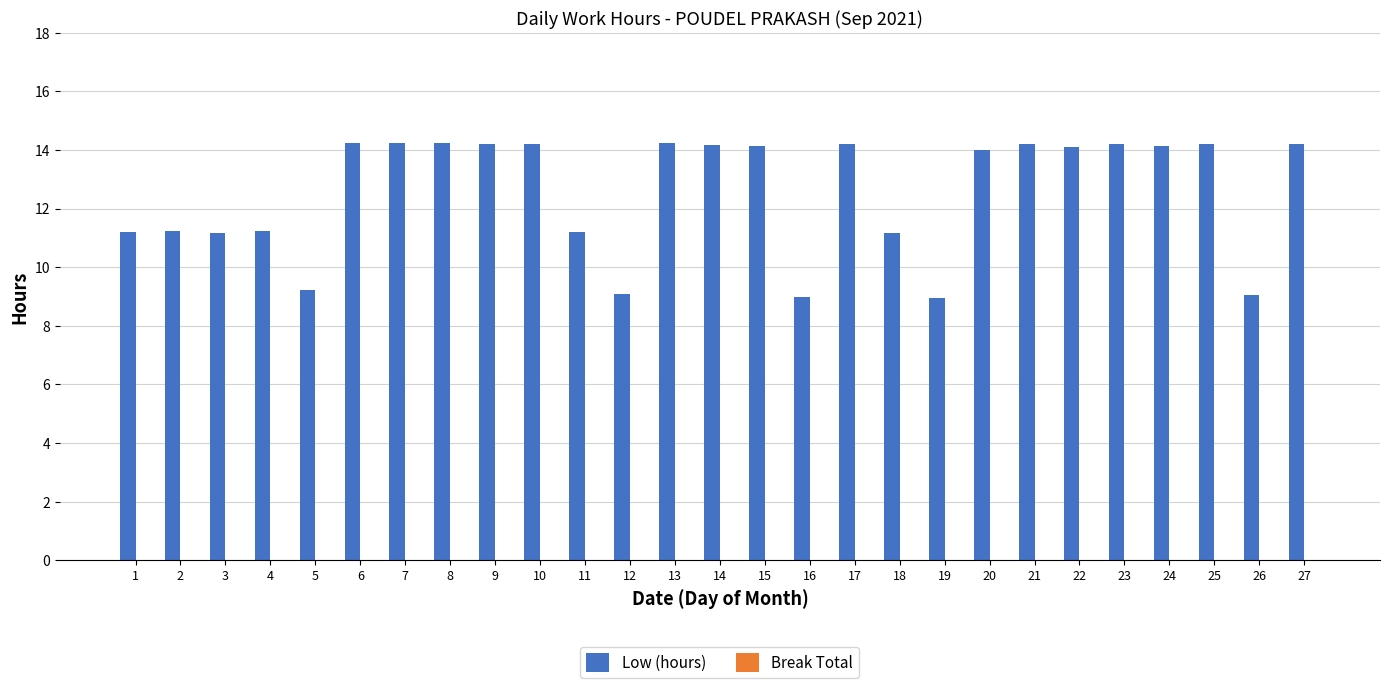

Which has a higher value, 26 or 8?

8